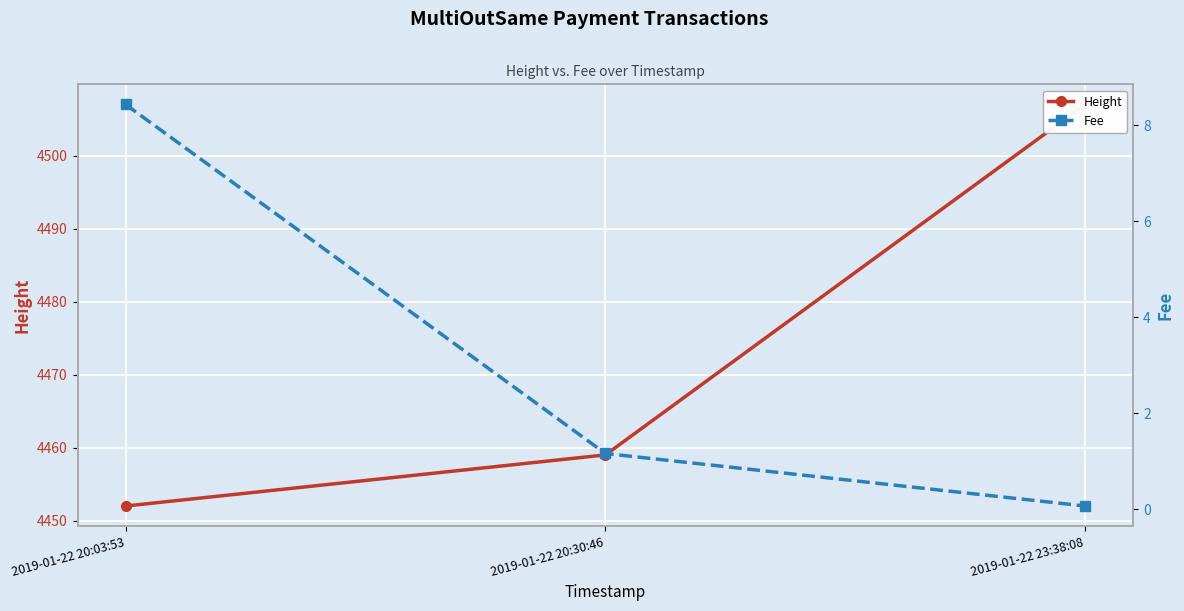

At which label does Height first exceed 4459?

2019-01-22 23:38:08